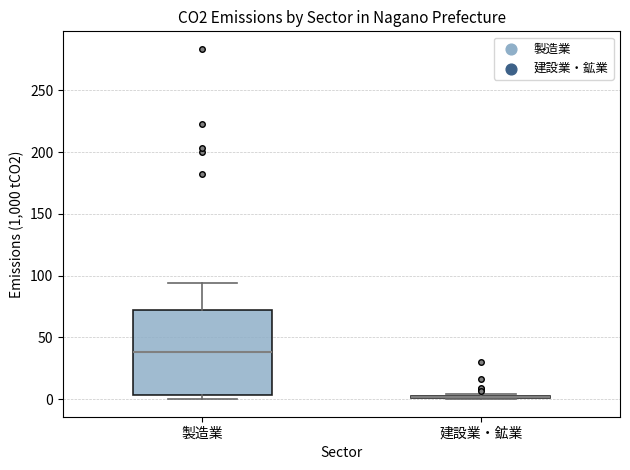

Where is the upper edge of the box for 建設業・鉱業 on the y-axis? The values are not printed on the chart, so give them approximately, as read against the axis.

5